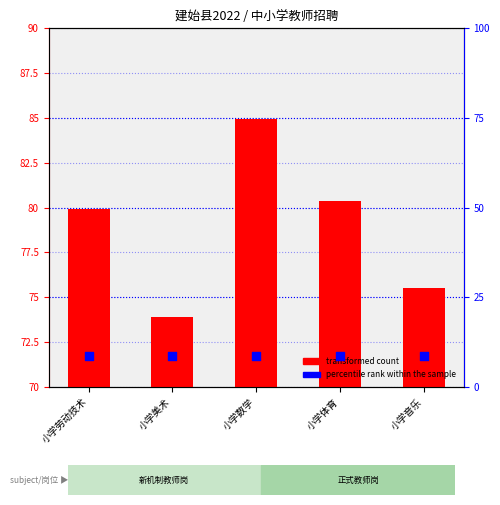

At how many categories does at least one series exceed 71?

5